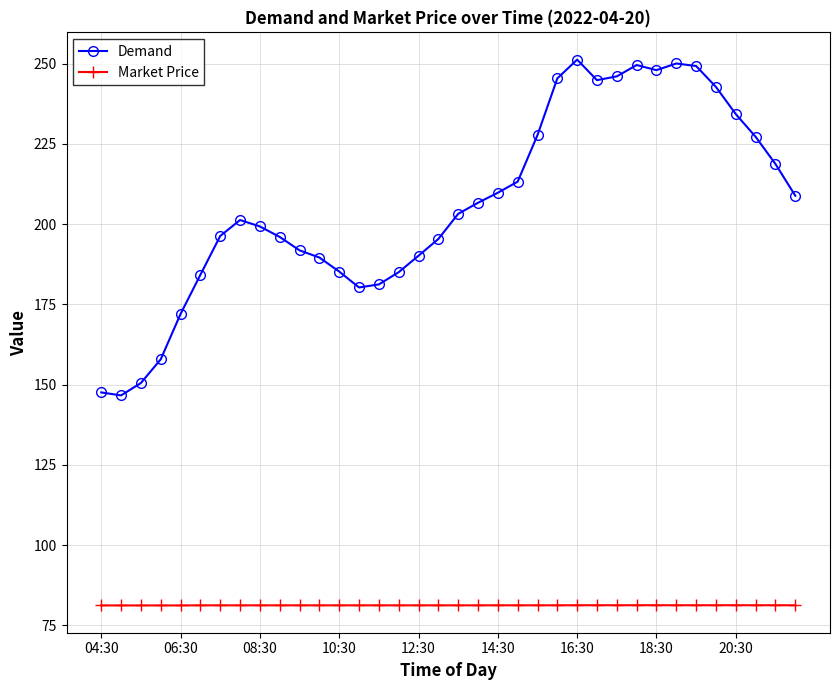

What is the sum of all Market Price values?

2924.5